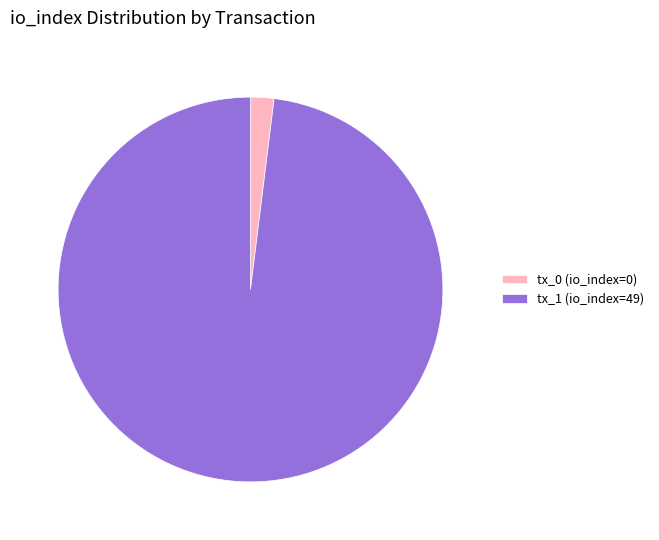

Is the sum of tx_1 (io_index=49) and tx_0 (io_index=0) greater than half?

Yes